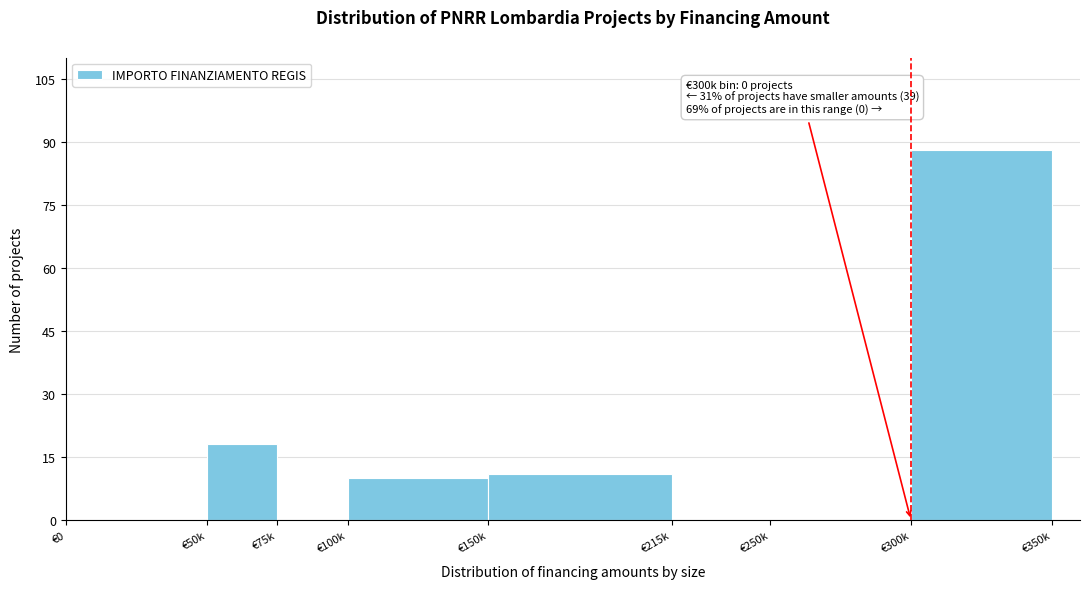

Reading right to left, what are all the values shown in this chart?

€300k=88	€250k=0	€215k=0	€150k=11	€100k=10	€75k=0	€50k=18	€0=0